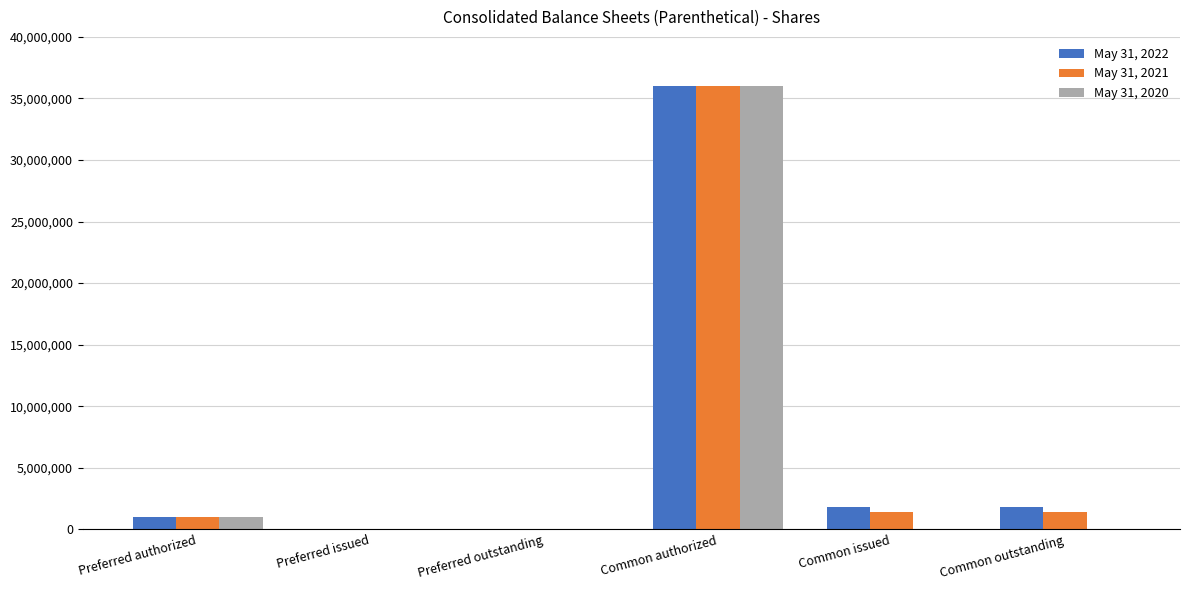

What is the average value of the May 31, 2021 series?

6642375